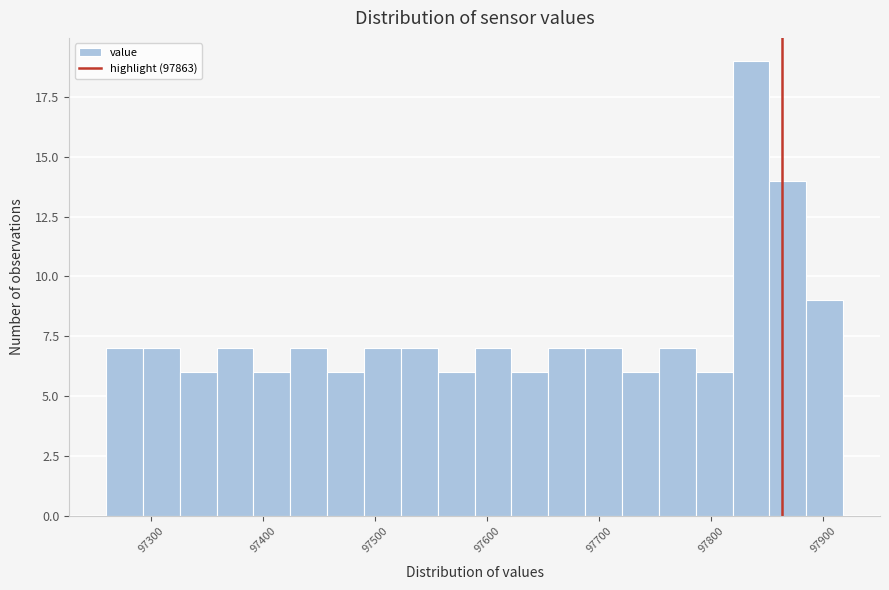

Around what value on the x-axis is the tallest bar? Give the approximate position of its centre, as read against the axis.

97840